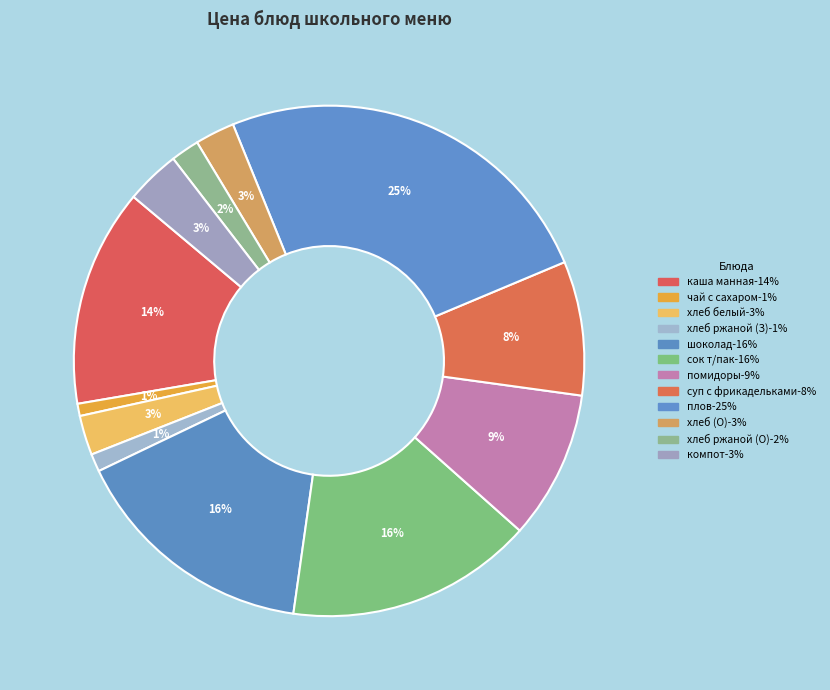

How many slices are in this pie chart?

12